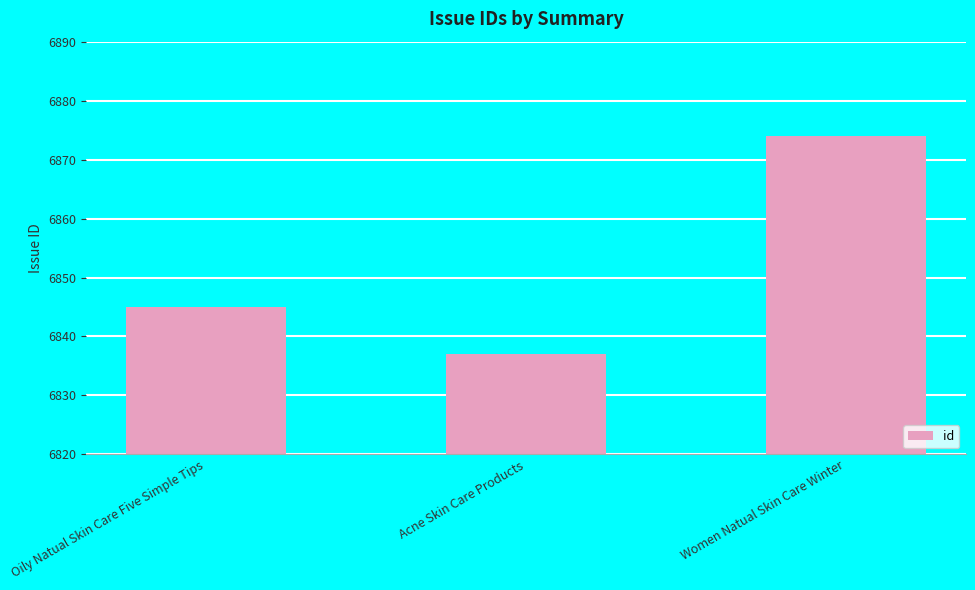

What is the sum of the values at Women Natual Skin Care Winter and Oily Natual Skin Care Five Simple Tips?

13719